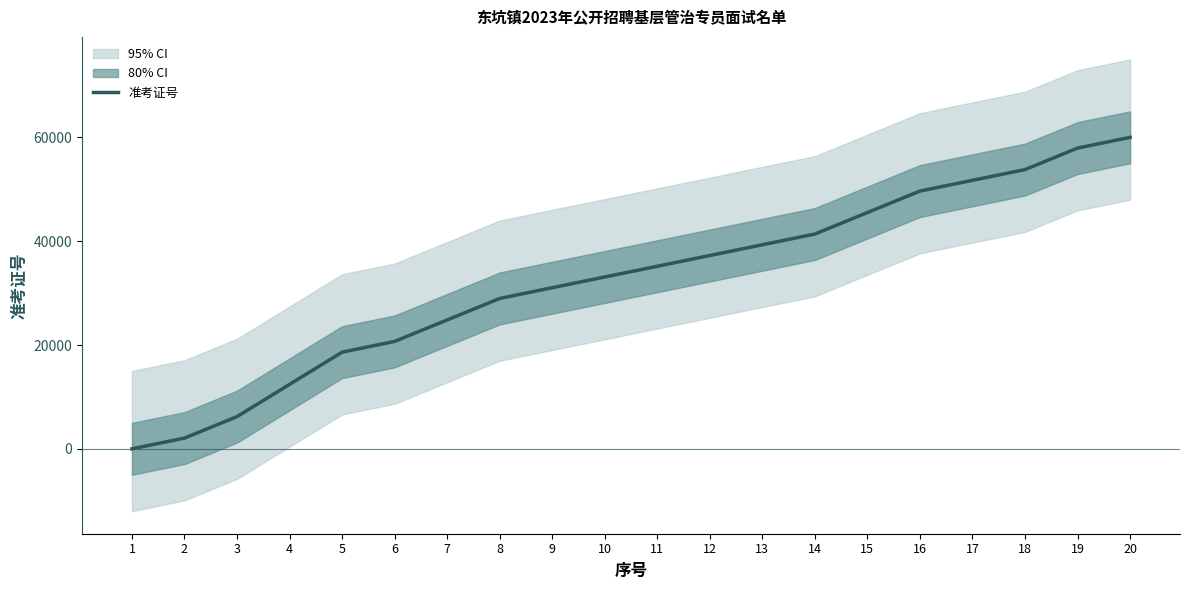

Which category has the highest value across all series?

20